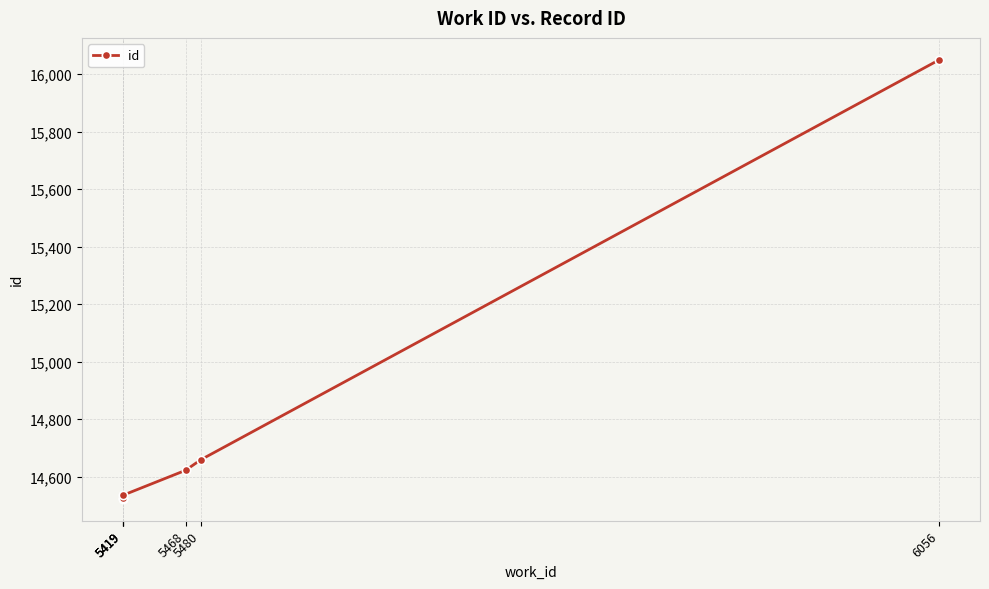

What is the greatest value displayed?

16050